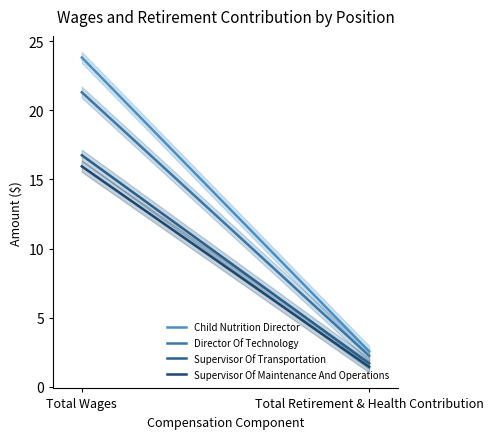

What is the highest value of the Director Of Technology series?

21.3